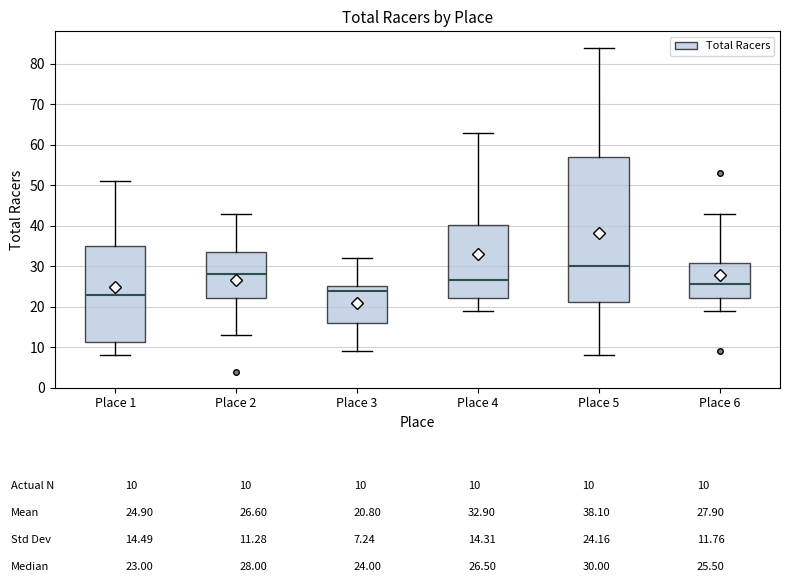

Reading left to right, read every box against the y-axis: the position of its median line, the range the box covers, and the ends of its whiskers. The values are not printed on the chart, so give them approximately, as read against the axis.

Place 1: median 23, box 11 to 35, whiskers 8 to 51
Place 2: median 28, box 22 to 34, whiskers 13 to 43
Place 3: median 24, box 16 to 25, whiskers 9 to 32
Place 4: median 27, box 22 to 40, whiskers 19 to 63
Place 5: median 30, box 21 to 57, whiskers 8 to 84
Place 6: median 26, box 22 to 31, whiskers 19 to 43